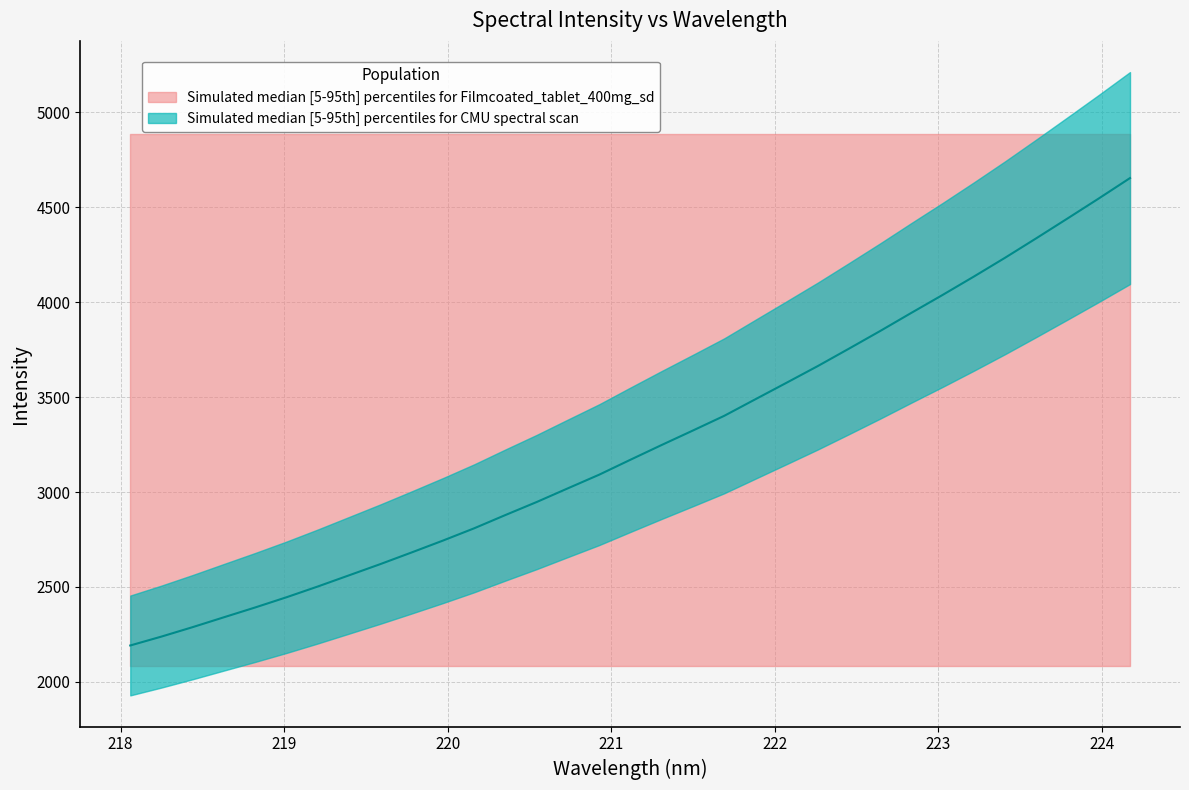

What is the difference between the maximum and minimum values?

2462.4